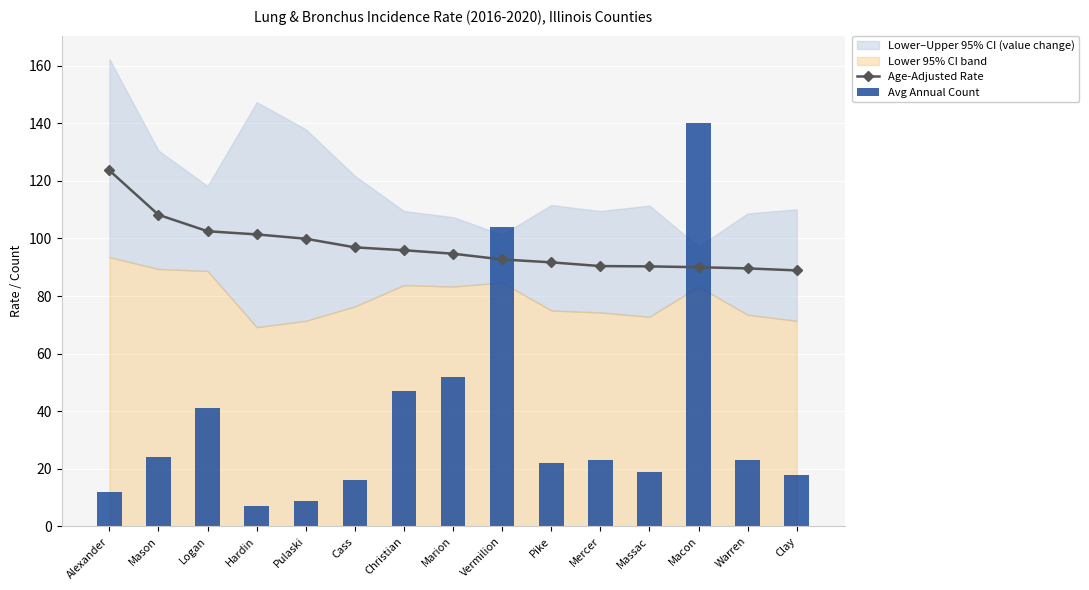

Which series has the widest spread of values?

Avg Annual Count